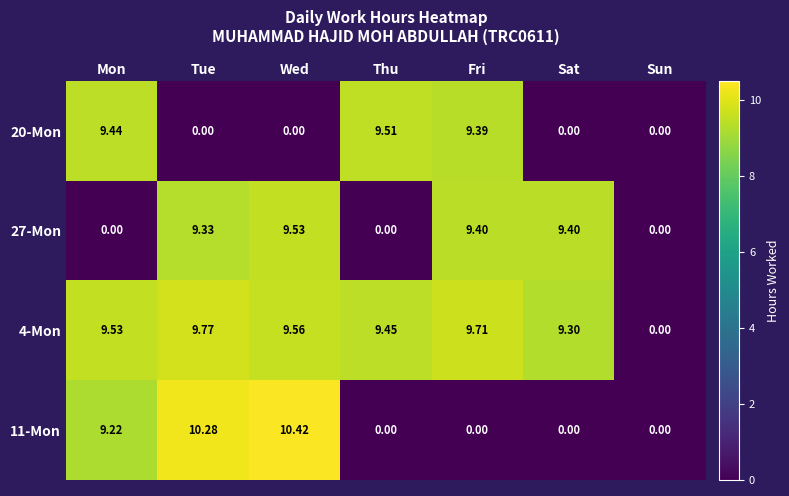

Which category has the highest value across all series?

Wed